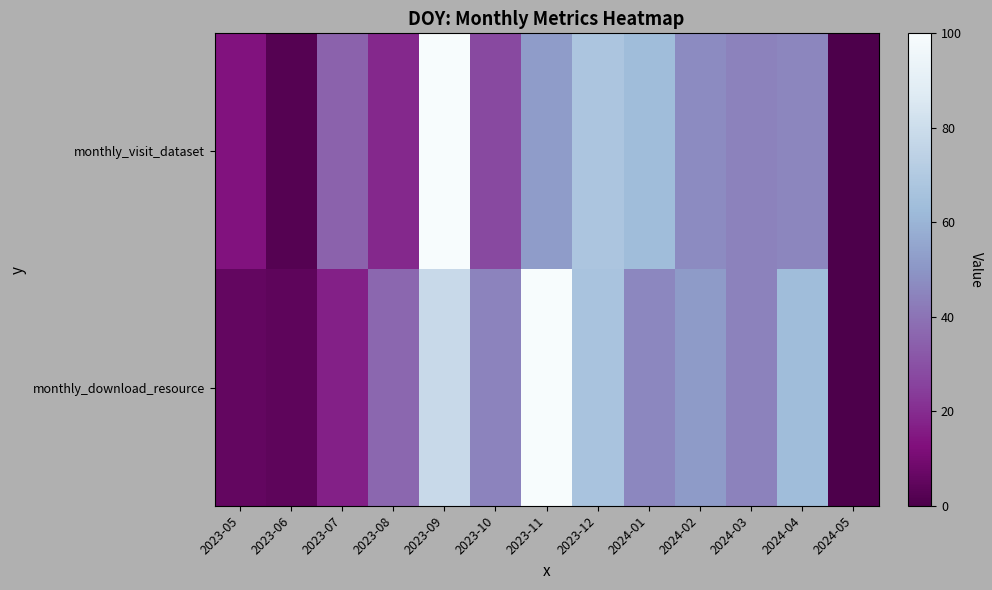

Rank the series by their maximum value, from highest to lowest.

monthly_visit_dataset, monthly_download_resource